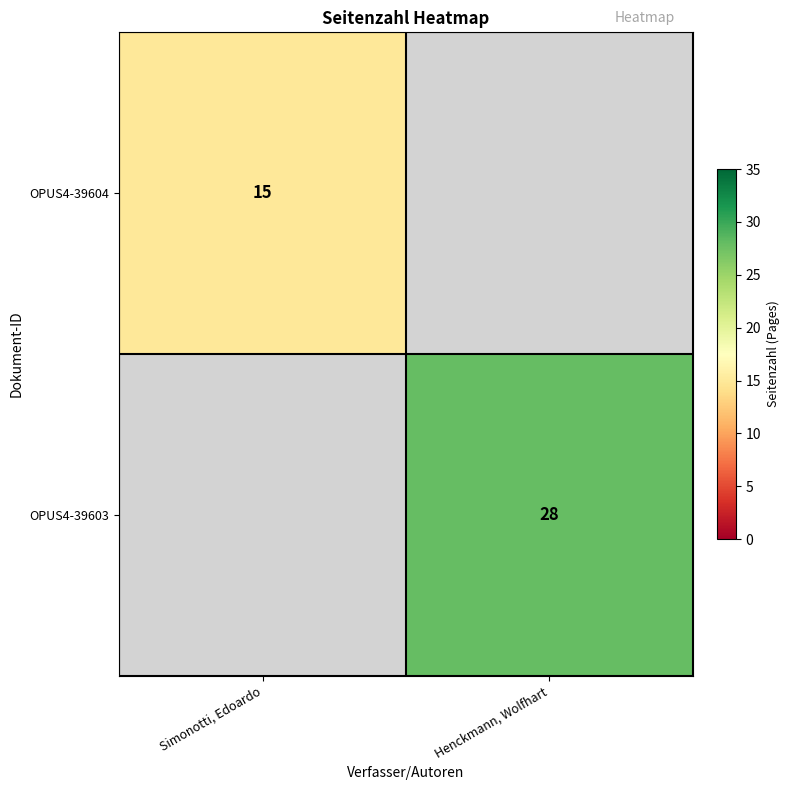

The OPUS4-39603 series shows 28 at Henckmann, Wolfhart. True or false?

True